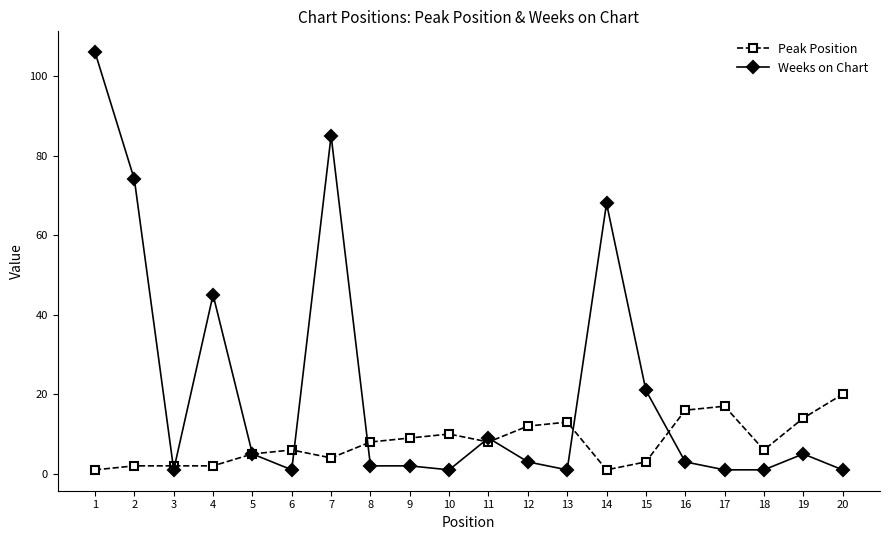

Reading left to right, extract all data points from this chart.

Peak Position: 1	2	2	2	5	6	4	8	9	10	8	12	13	1	3	16	17	6	14	20
Weeks on Chart: 106	74	1	45	5	1	85	2	2	1	9	3	1	68	21	3	1	1	5	1